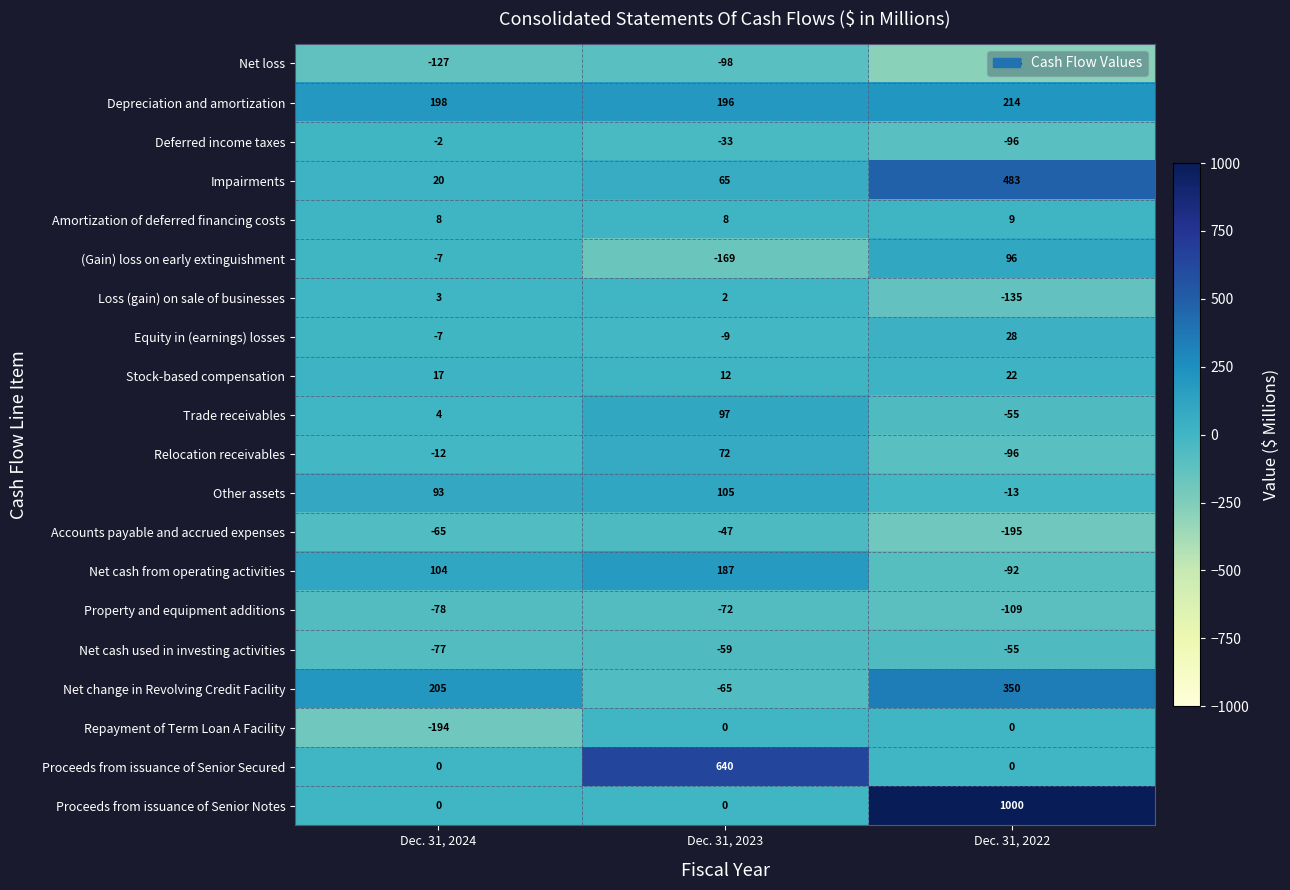

List the series in order of their peak value, lowest first.

Net loss, Property and equipment additions, Net cash used in investing activities, Accounts payable and accrued expenses, Deferred income taxes, Repayment of Term Loan A Facility, Loss (gain) on sale of businesses, Amortization of deferred financing costs, Stock-based compensation, Equity in (earnings) losses, Relocation receivables, (Gain) loss on early extinguishment, Trade receivables, Other assets, Net cash from operating activities, Depreciation and amortization, Net change in Revolving Credit Facility, Impairments, Proceeds from issuance of Senior Secured, Proceeds from issuance of Senior Notes